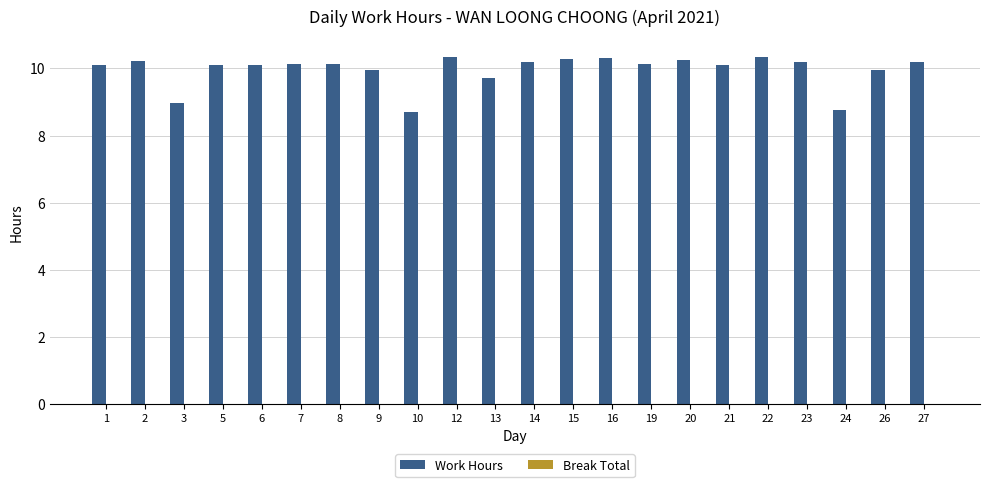

What is the smallest value displayed?

8.7